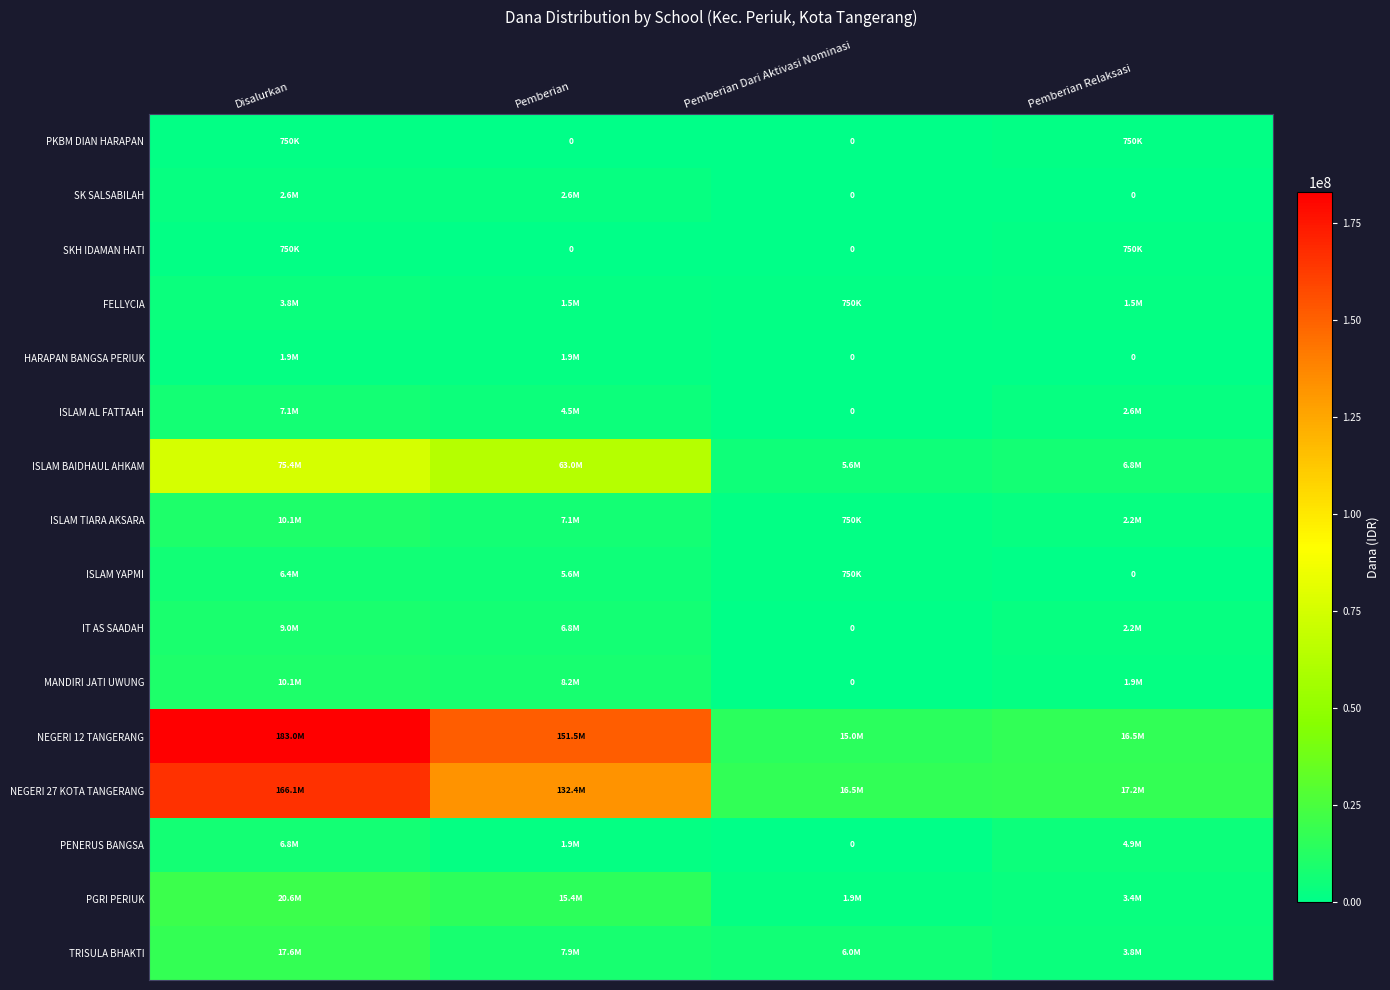

What is the difference between the maximum and minimum values in the ISLAM TIARA AKSARA series?

9375000